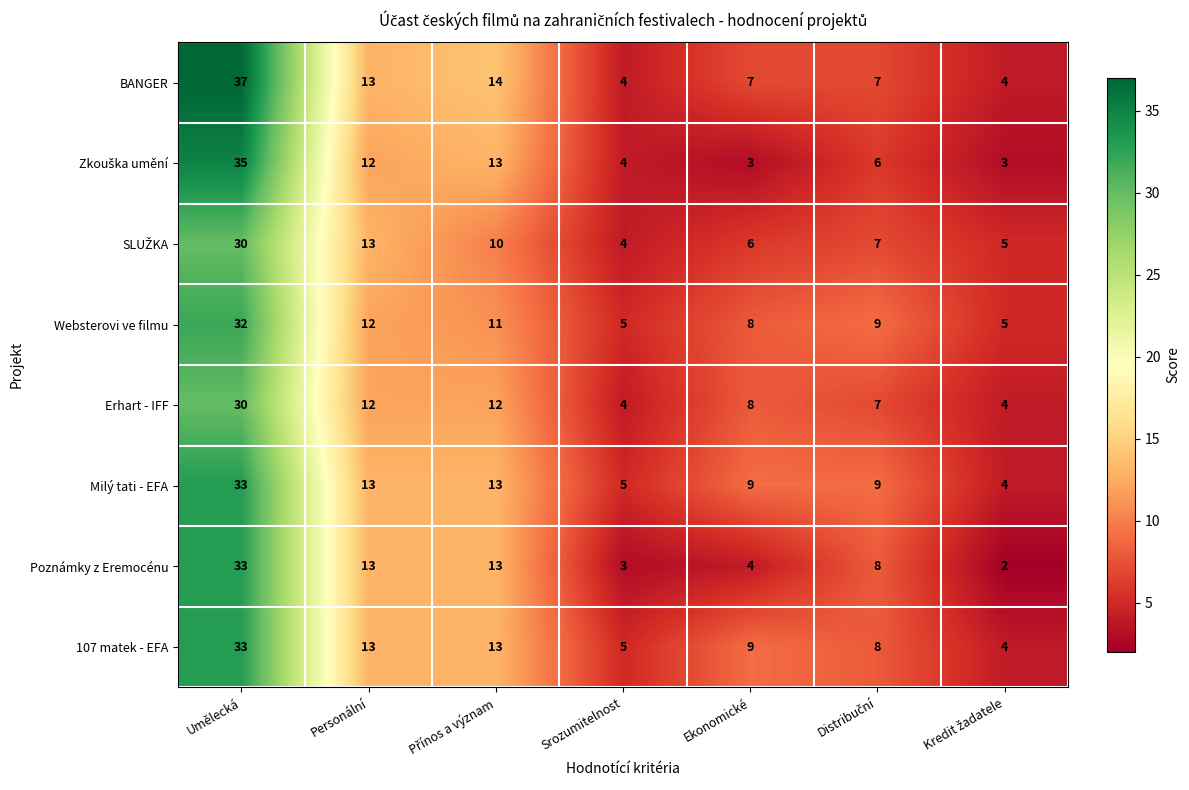

True or false: 107 matek - EFA has a value of 3 at Ekonomické.

False